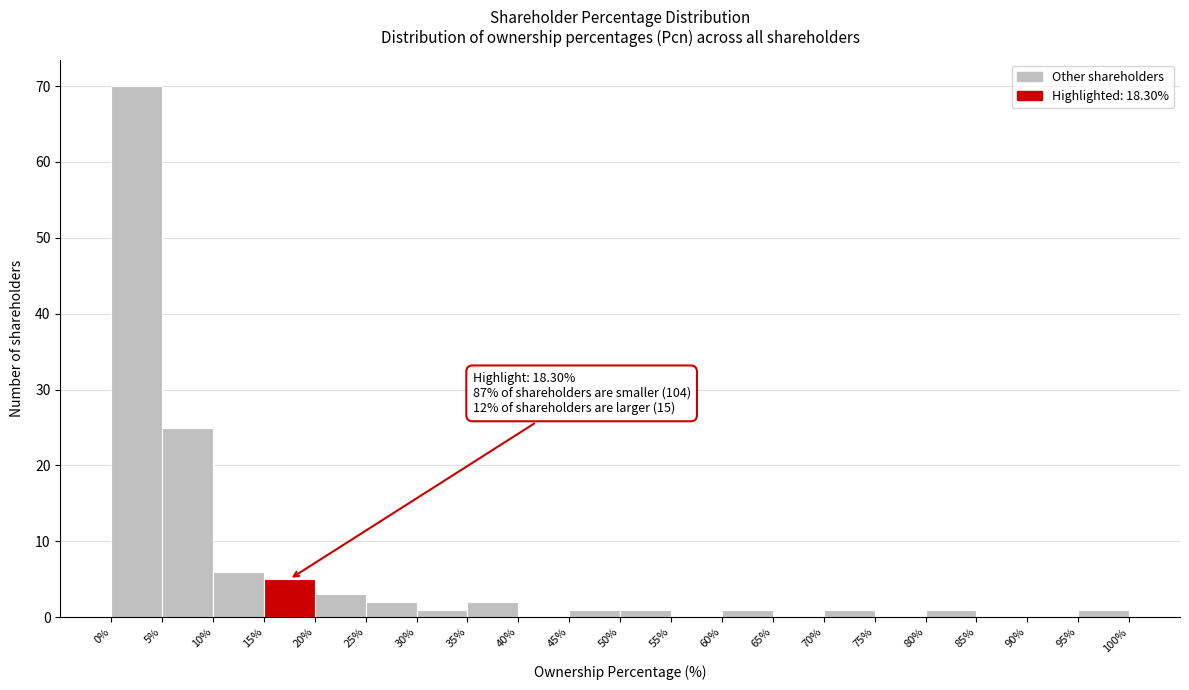

Over which range of the x-axis is the bar tallest?

0% to 5%